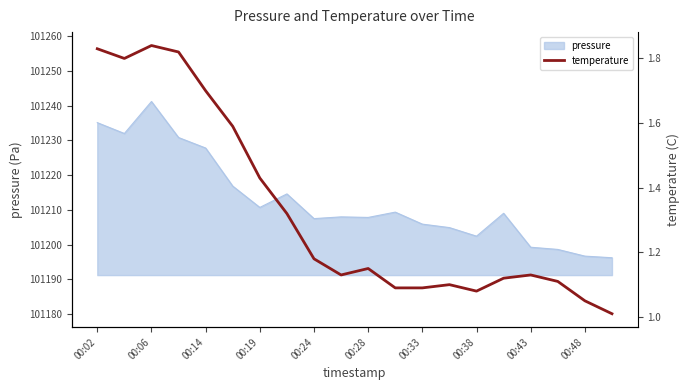

Read the value at 00:02.

1.8